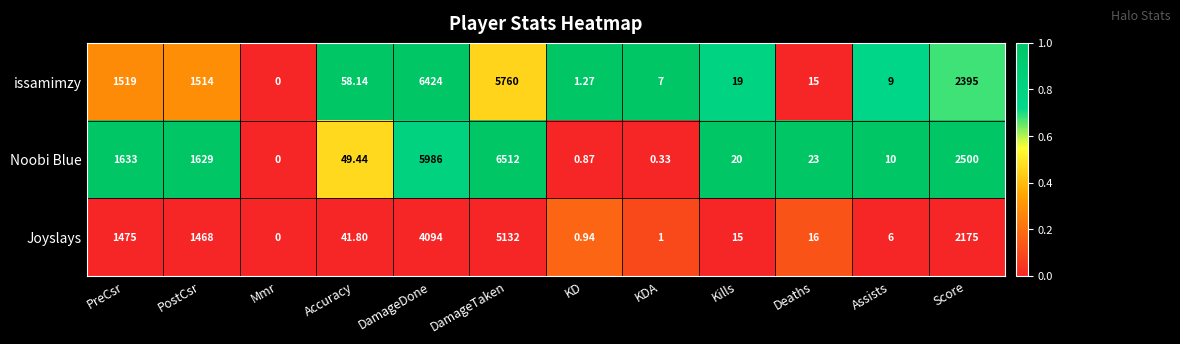

Which series has the largest total across all categories?

Noobi Blue